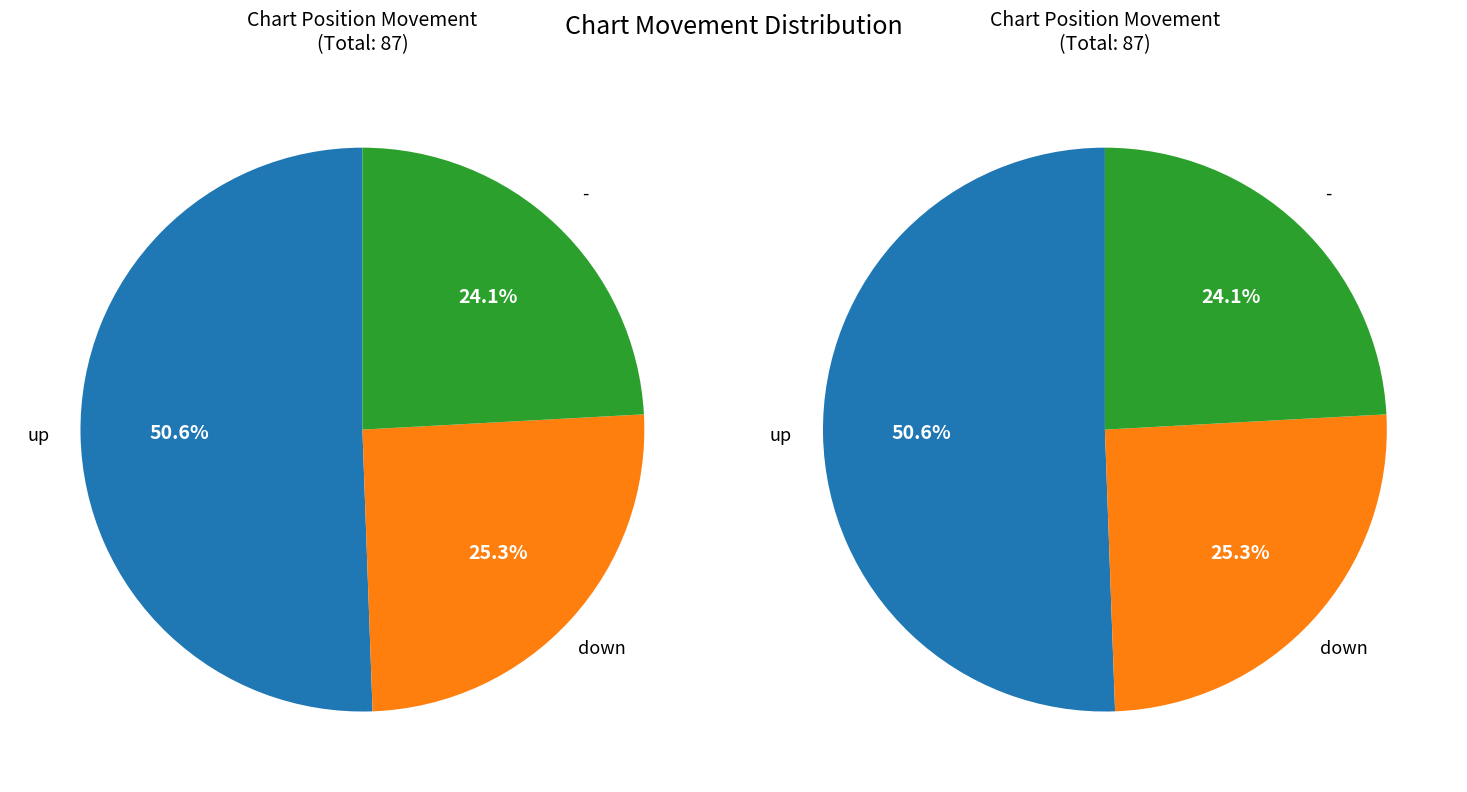

Is it true that up is 51% of the pie?

True